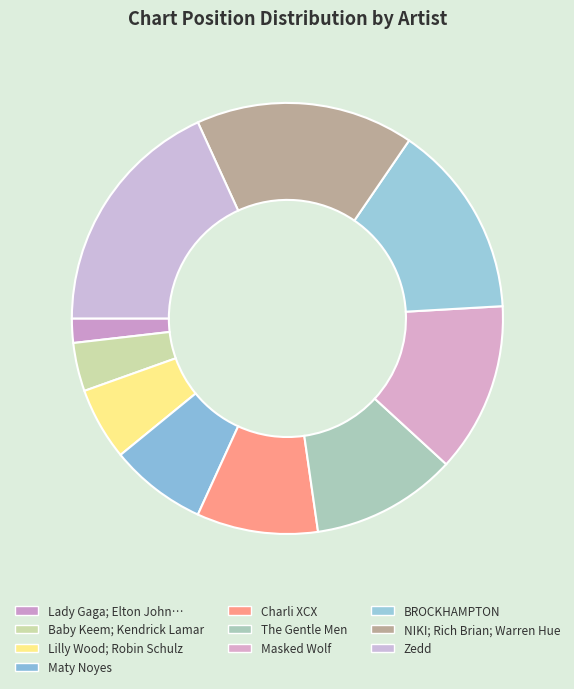

How many slices are in this pie chart?

10